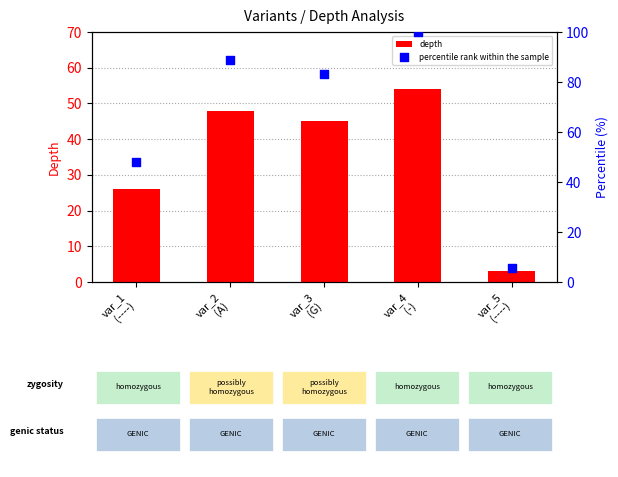

Which series contains the lowest Y value?

depth